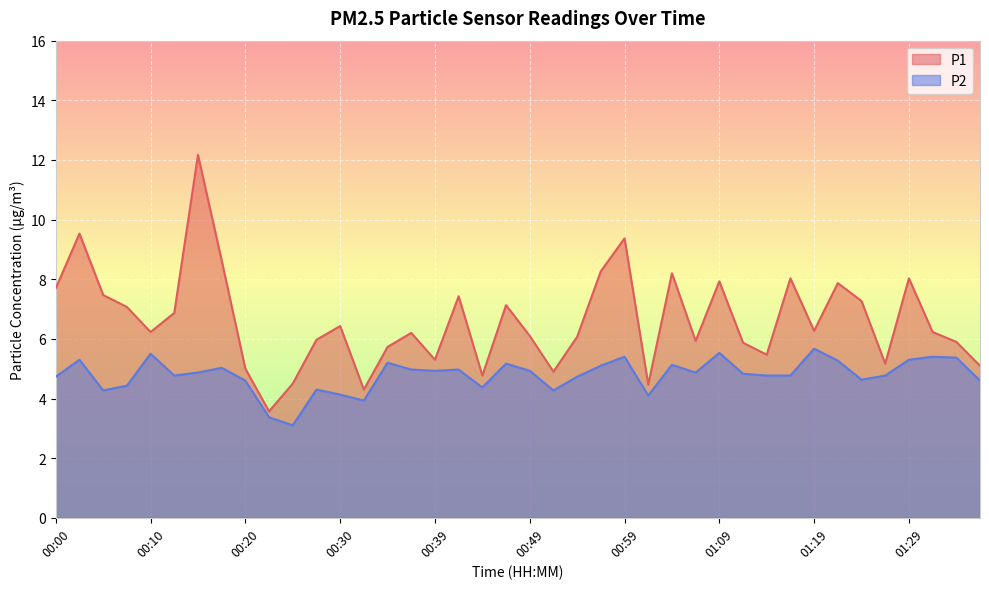

What is the sum of the P1 values at 00:49 and 00:17?

14.7